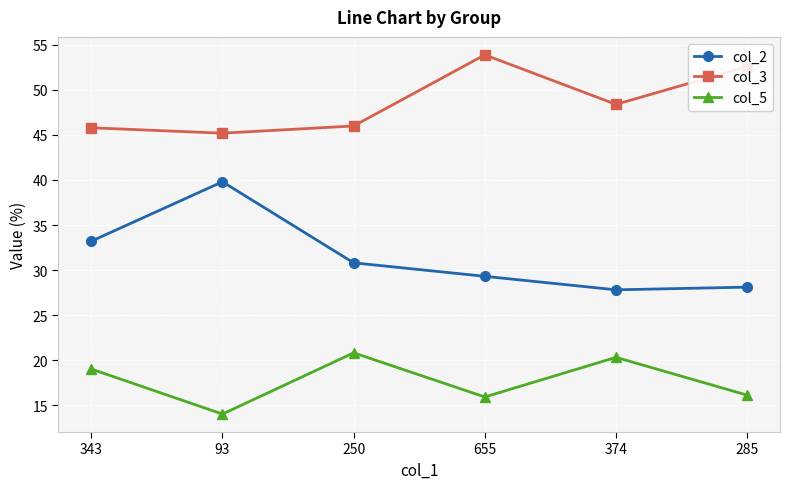

At which label is col_3 closest to 49?

374